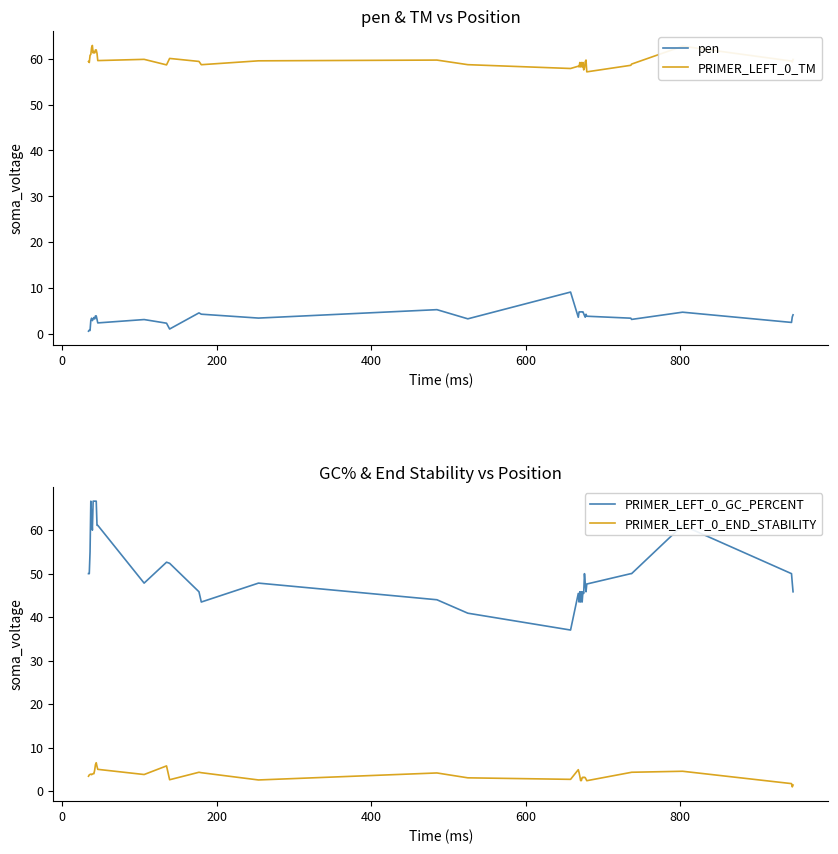

True or false: pen and PRIMER_LEFT_0_TM intersect in this chart.

False